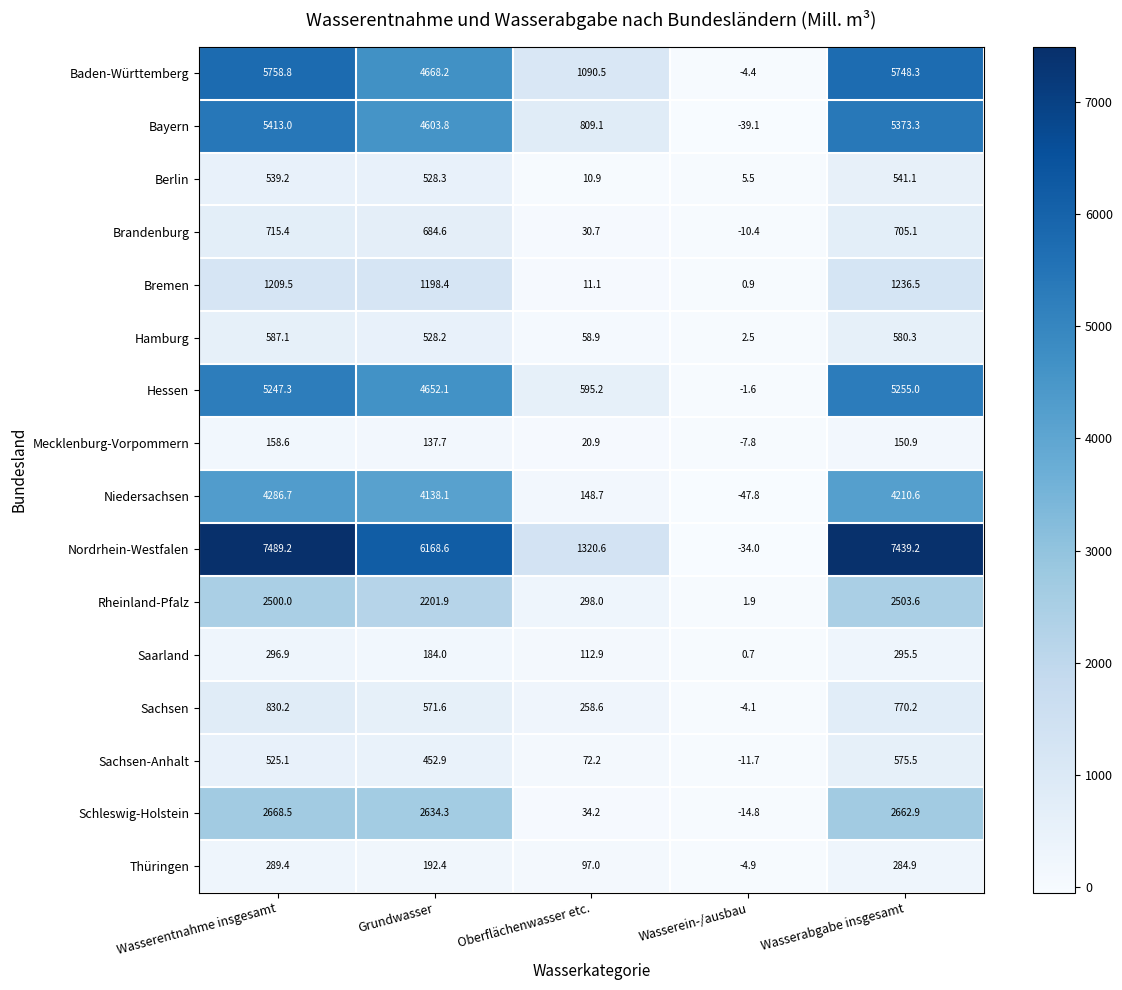

What is the total value across all series at Grundwasser?

33545.1